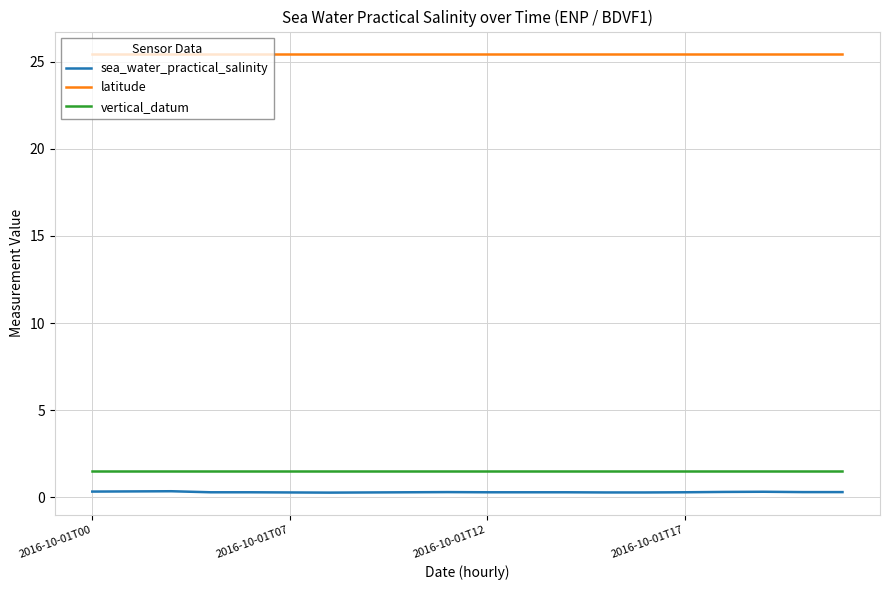

List the series in order of their peak value, highest first.

latitude, vertical_datum, sea_water_practical_salinity